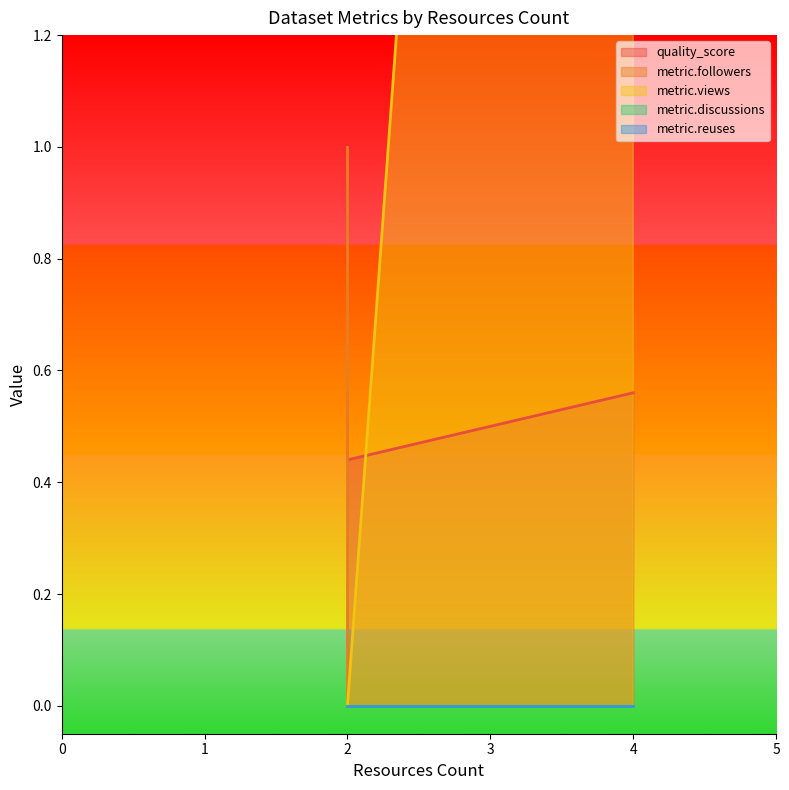

How many data points in metric.views are above 0?

1